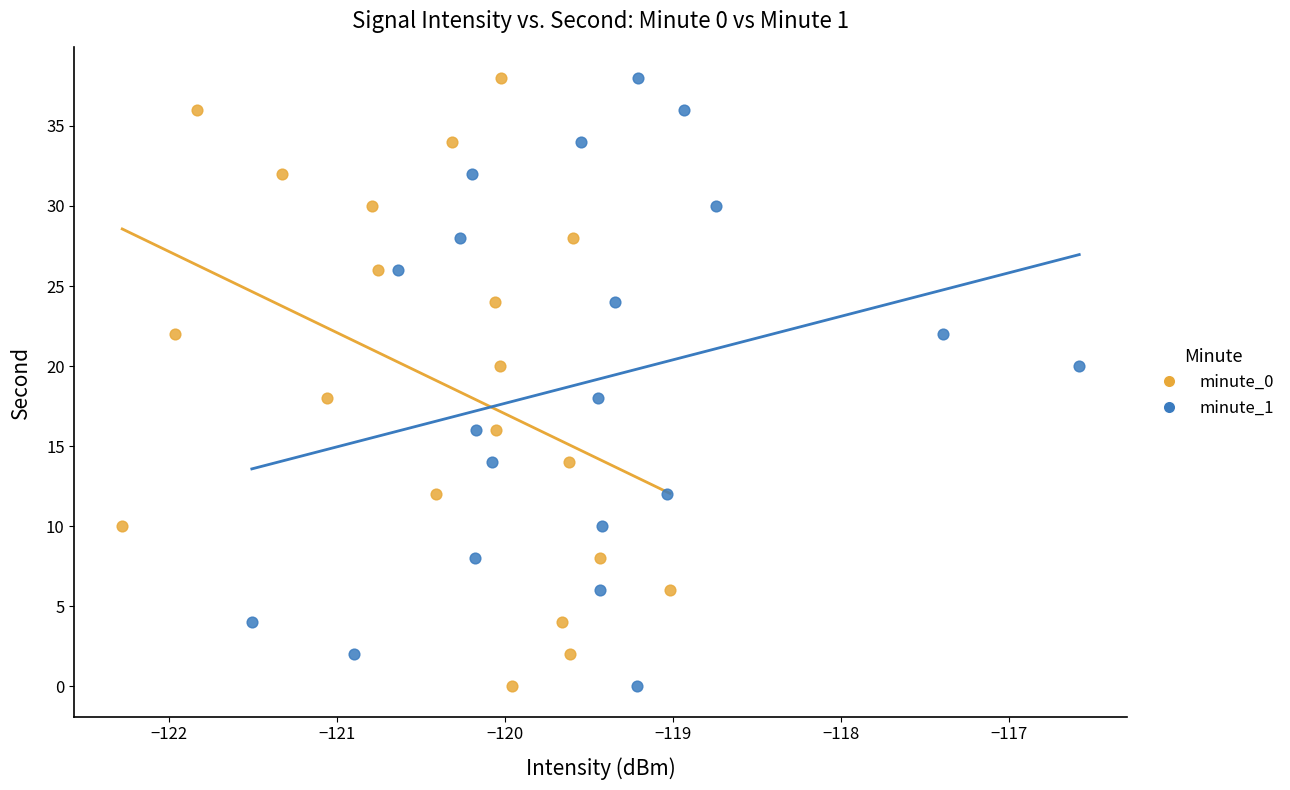

What are all the series names shown in the legend?

minute_0, minute_1